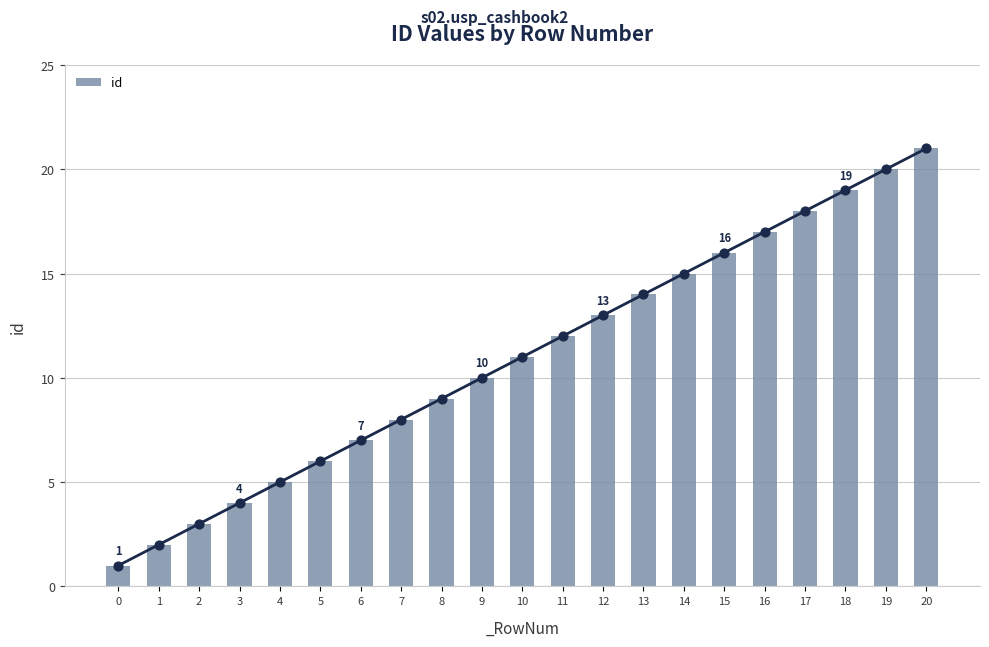

Between 9 and 12, which is larger?

12